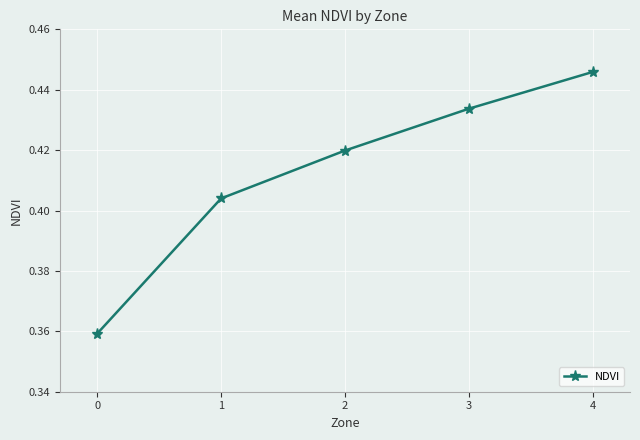

Rank the categories by value from lowest to highest.

0, 1, 2, 3, 4